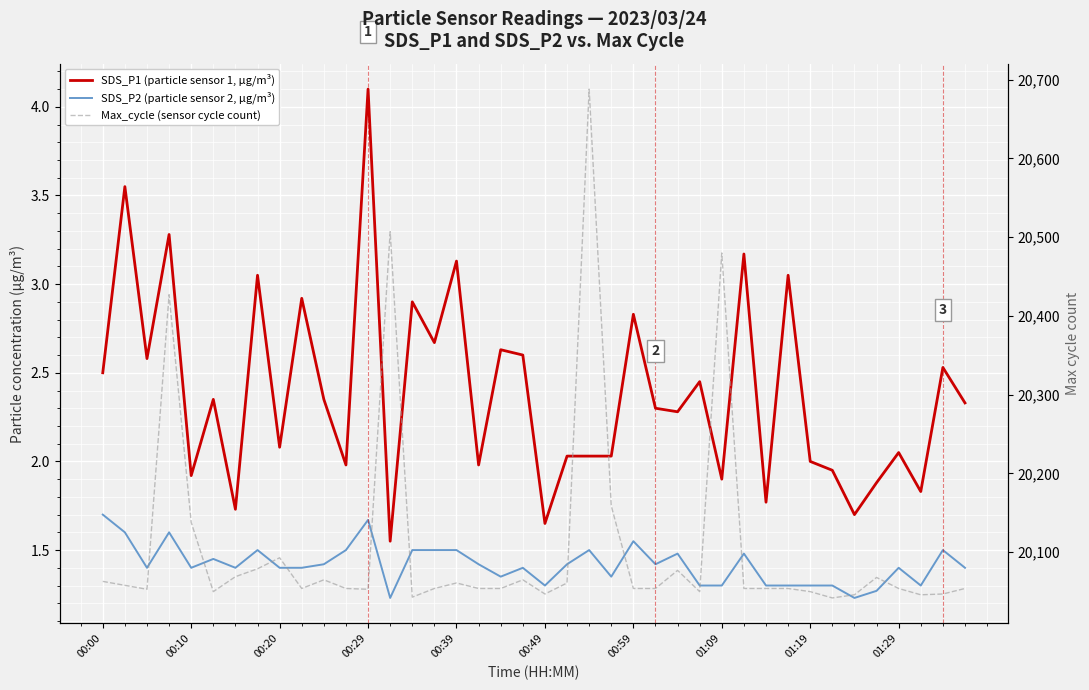

The value of Max_cycle at 35 is 31408.9. True or false?

False